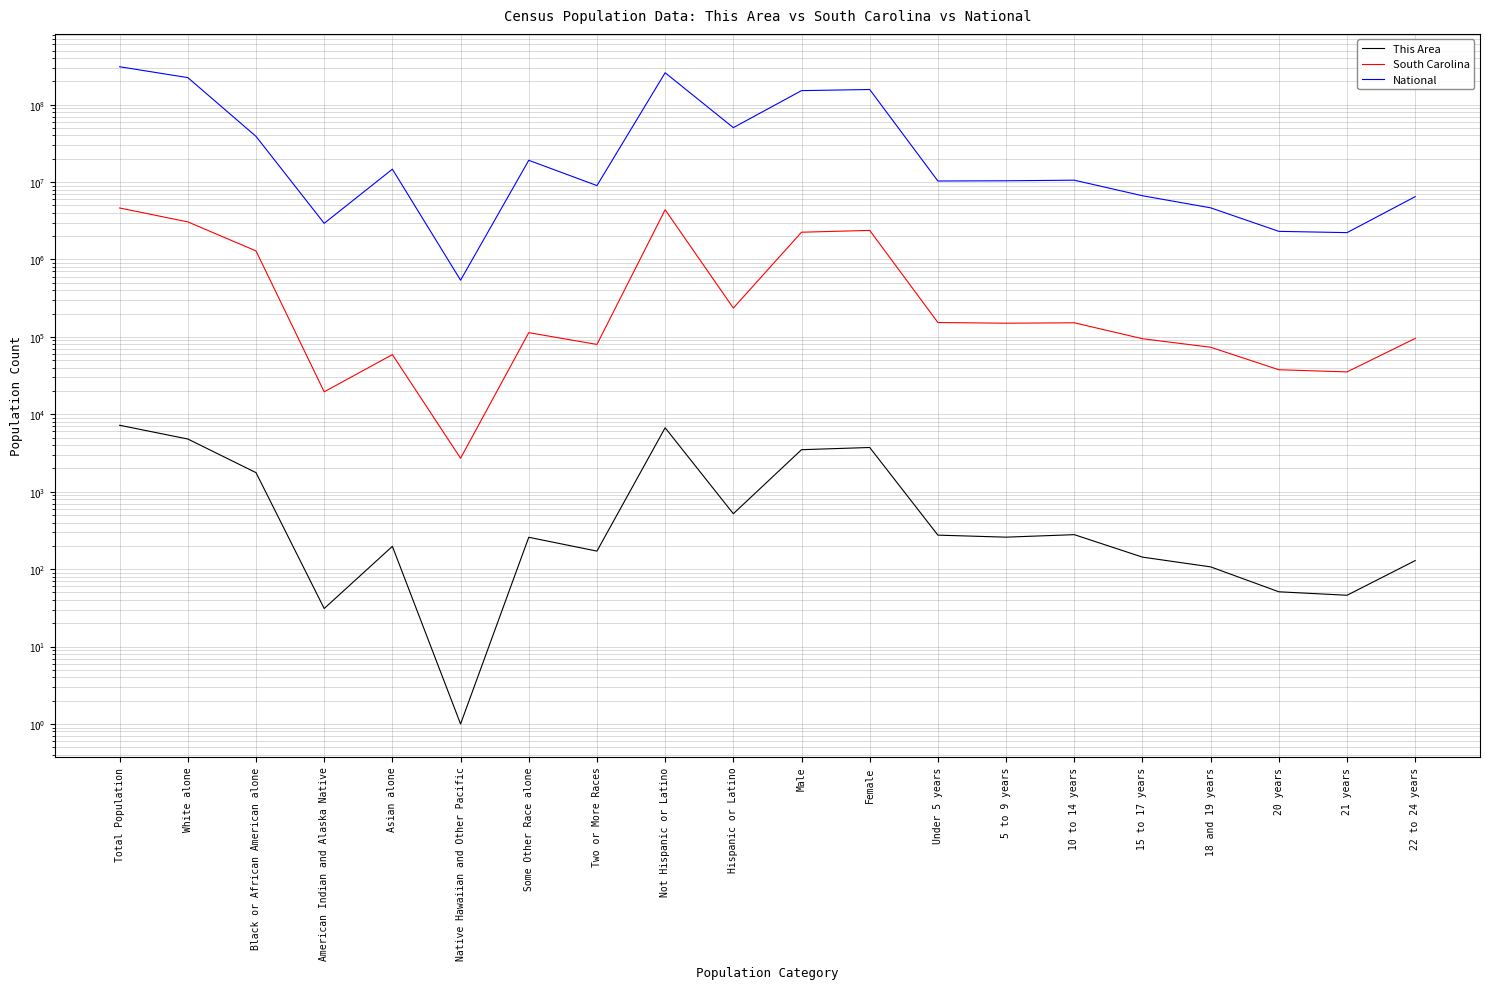

How many lines are shown in the chart?

3